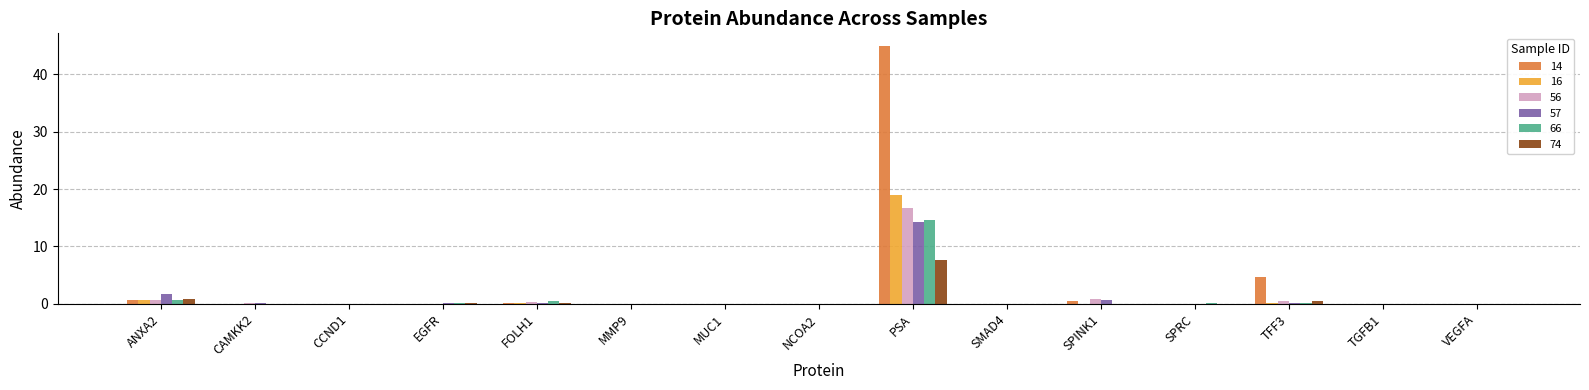

Which series has the largest total across all categories?

14